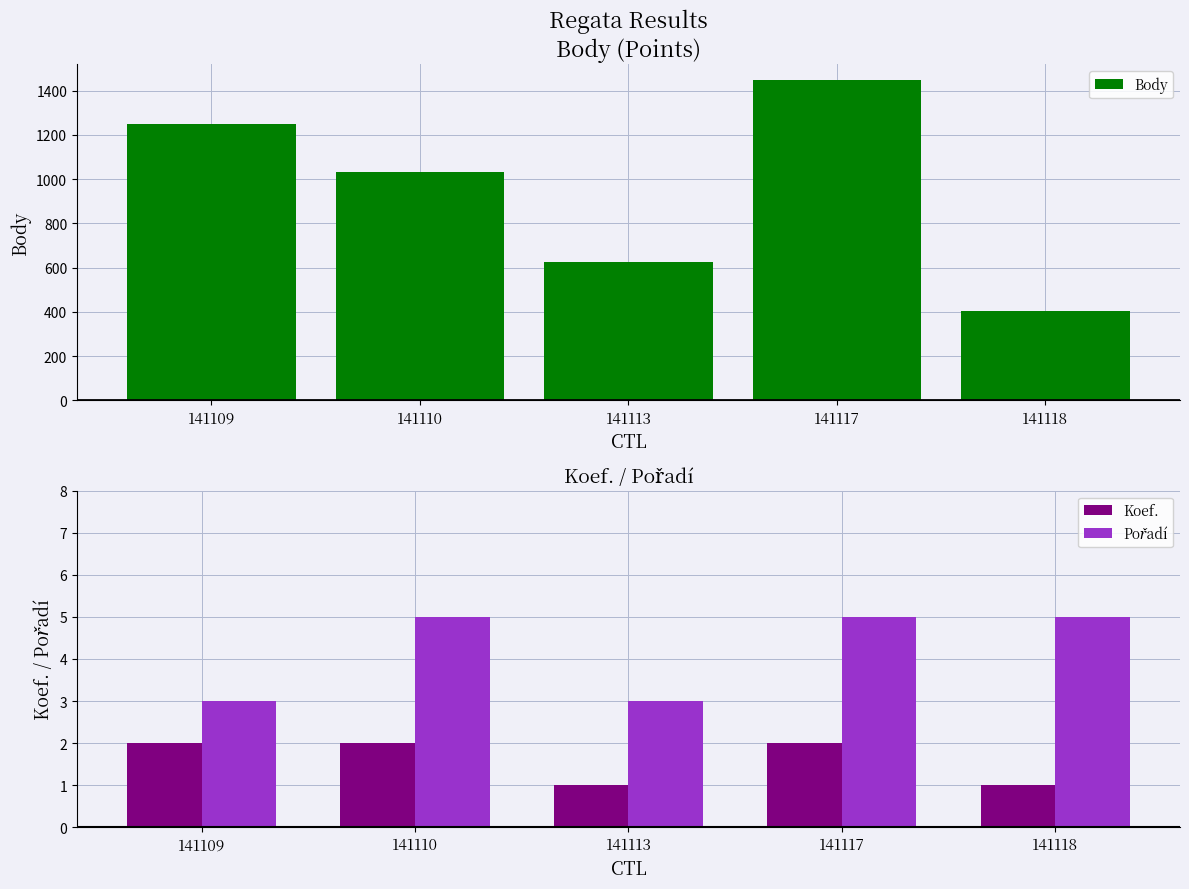

The value of Koef. at 141117 is 2. True or false?

True